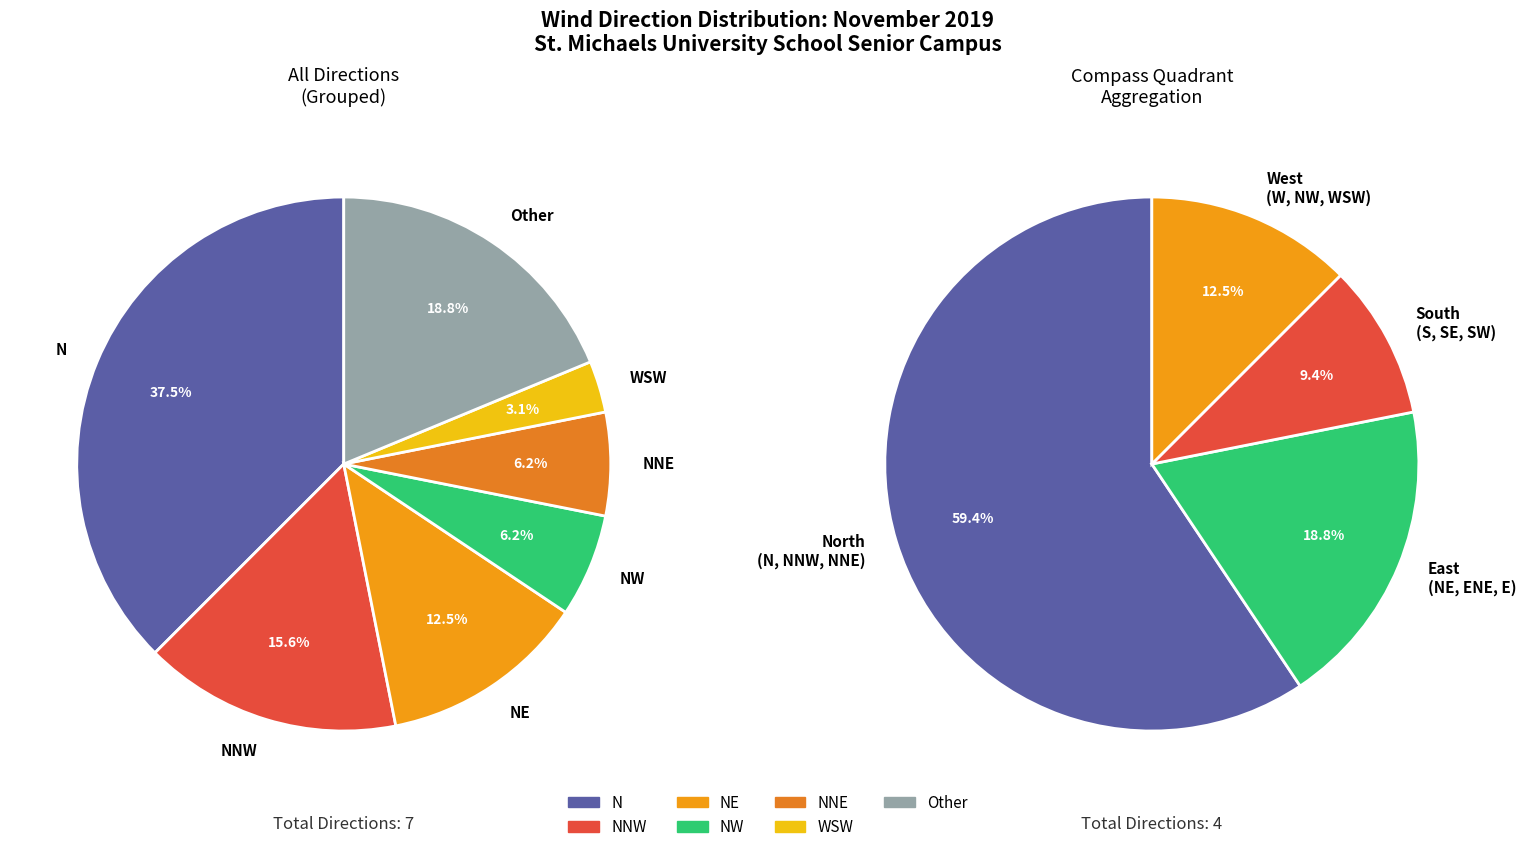

What is the change in value from NE to S?

-3